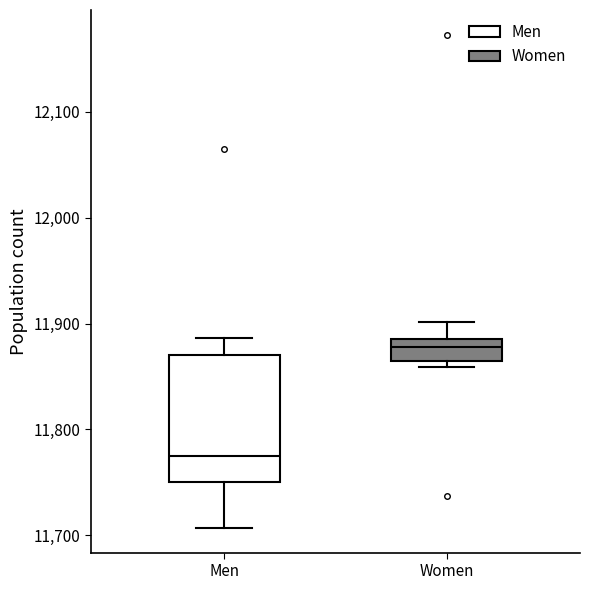

Which box has the lowest median line?

Men